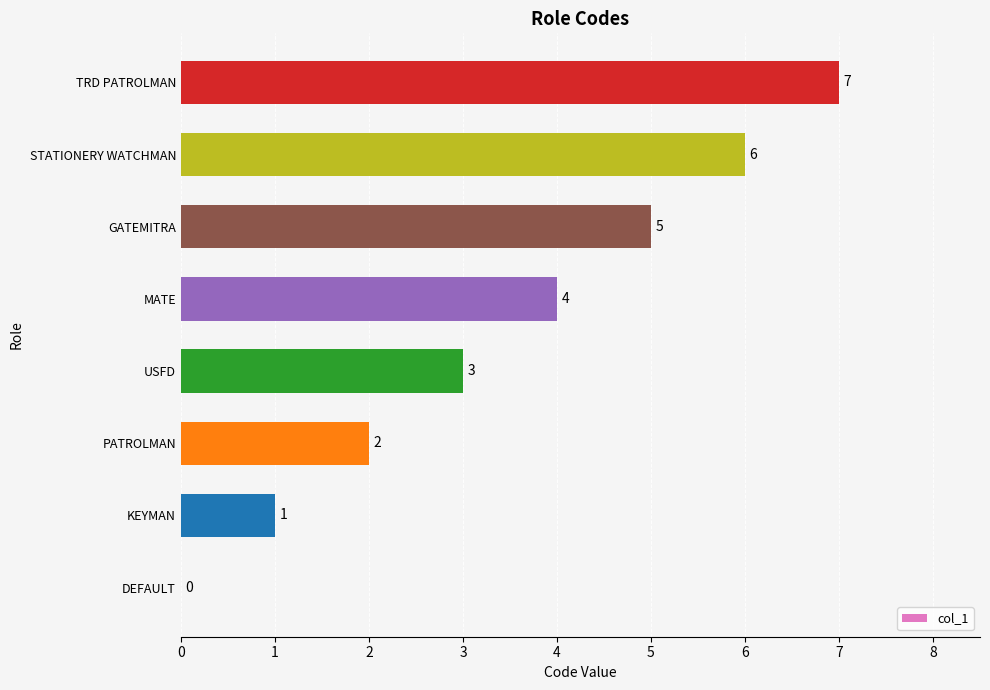

True or false: the data shows 2 at USFD.

False